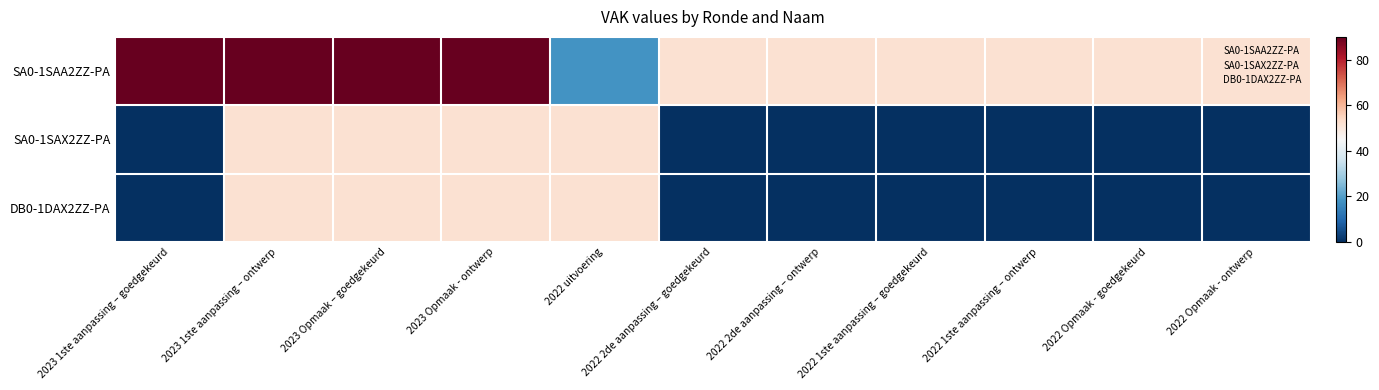

How many categories are shown in the chart?

11